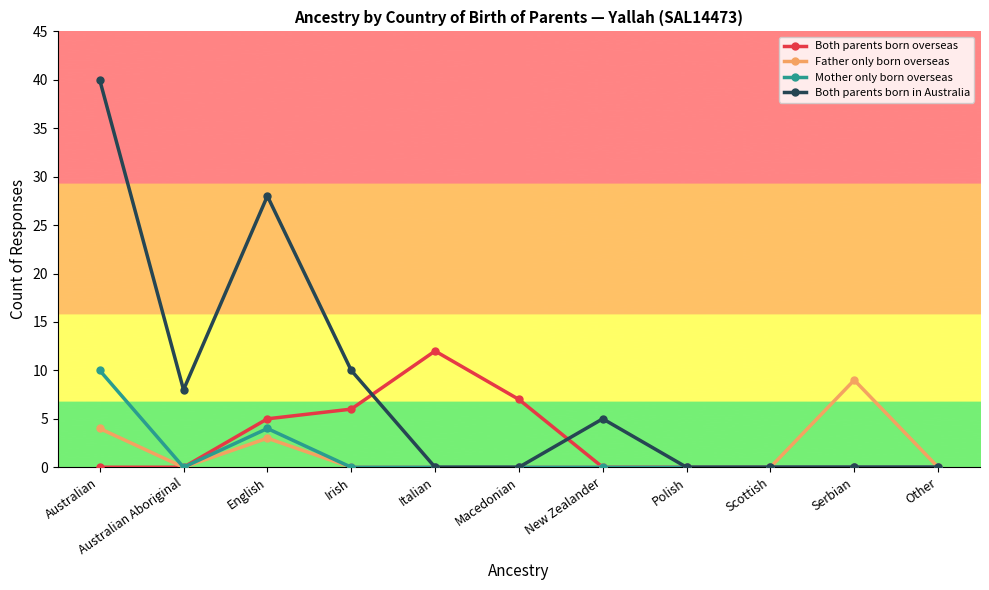

Which series has the largest total across all categories?

Both parents born in Australia